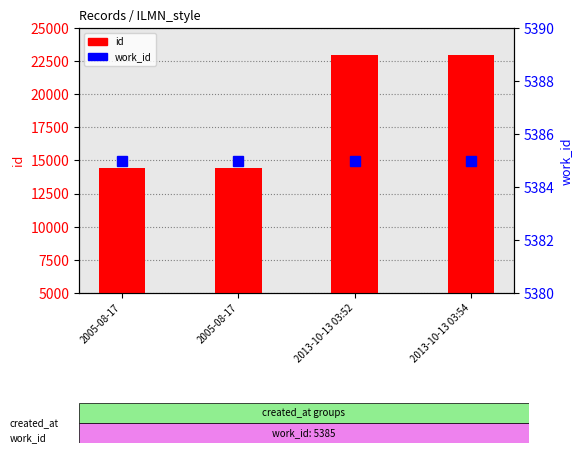

At which category does the chart reach its peak across all series?

2013-10-13 03:54